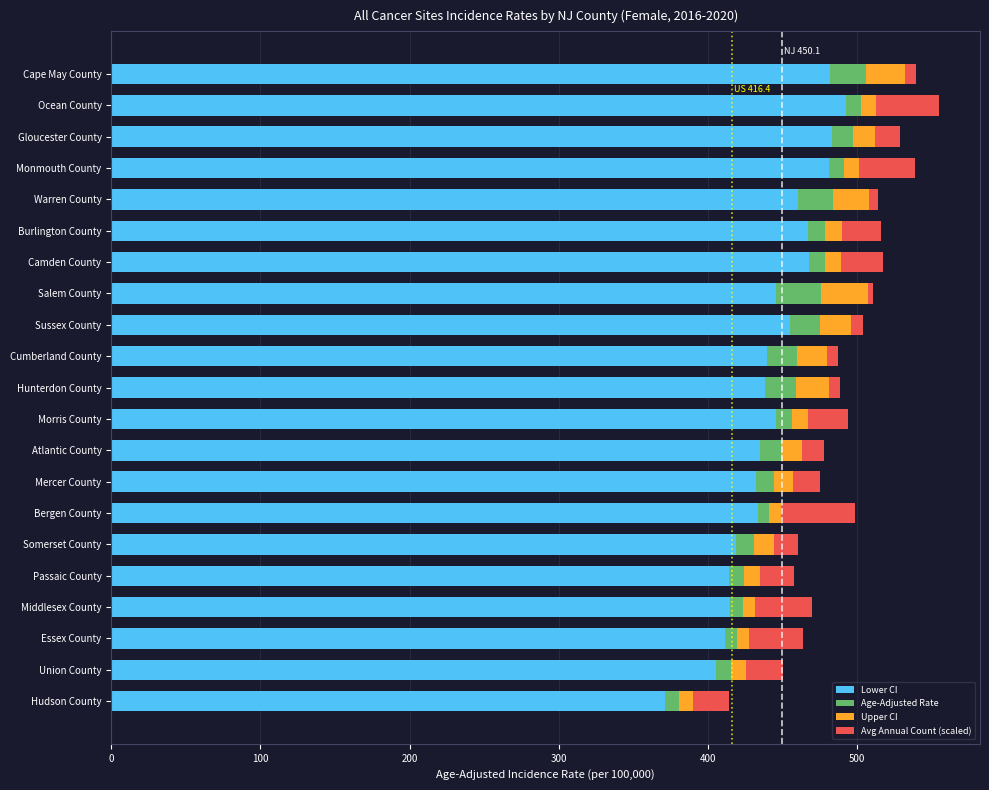

What is the lowest value of the Lower CI series?

371.6